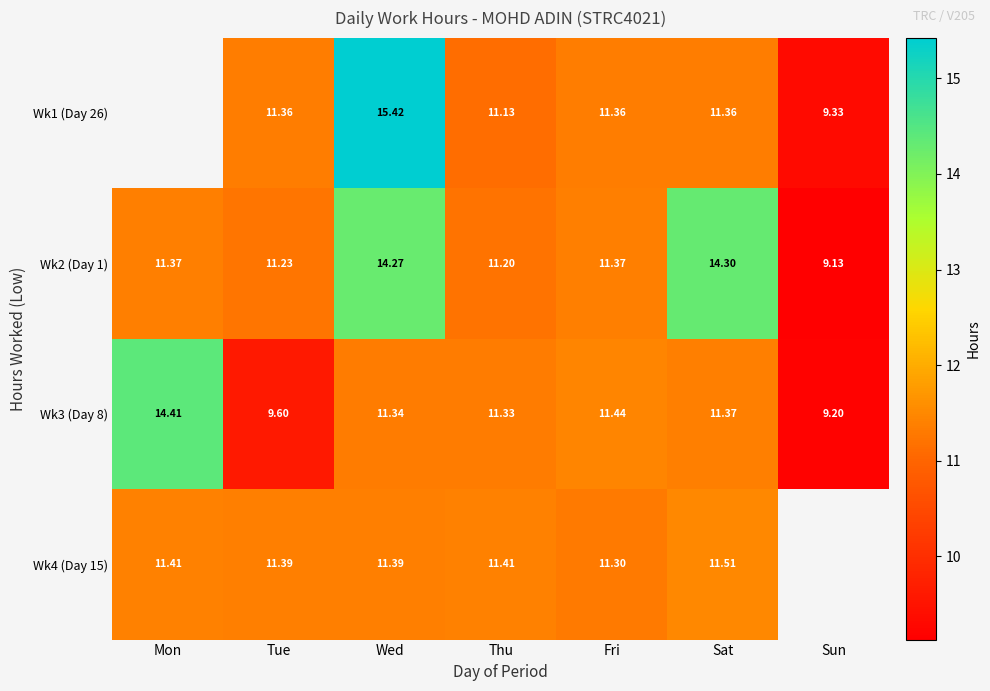

How many values in the Wk3 (Day 8) series are below 11?

2